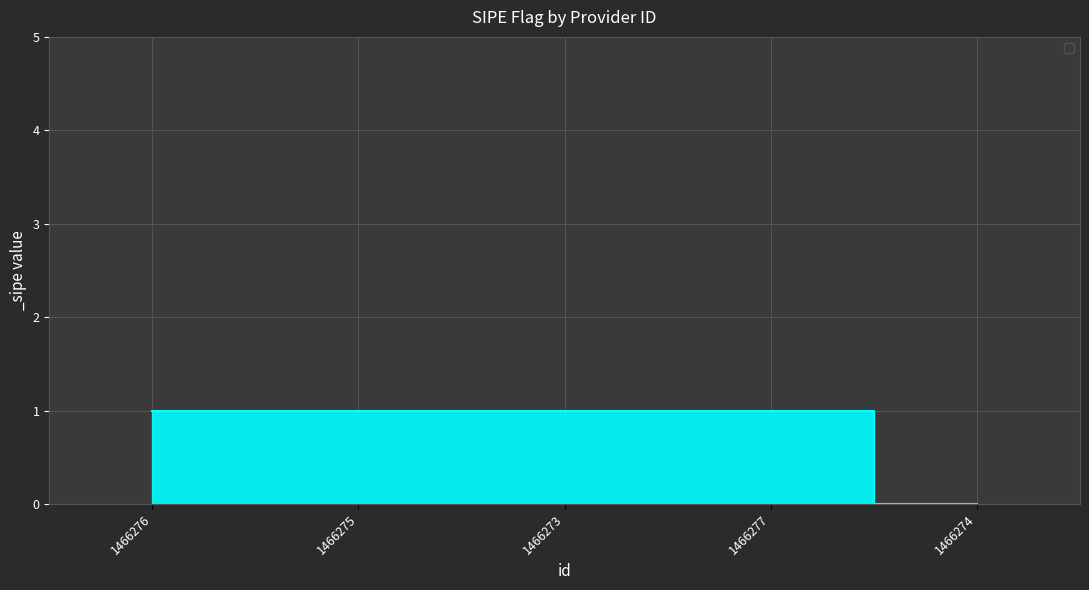

How many lines are shown in the chart?

1